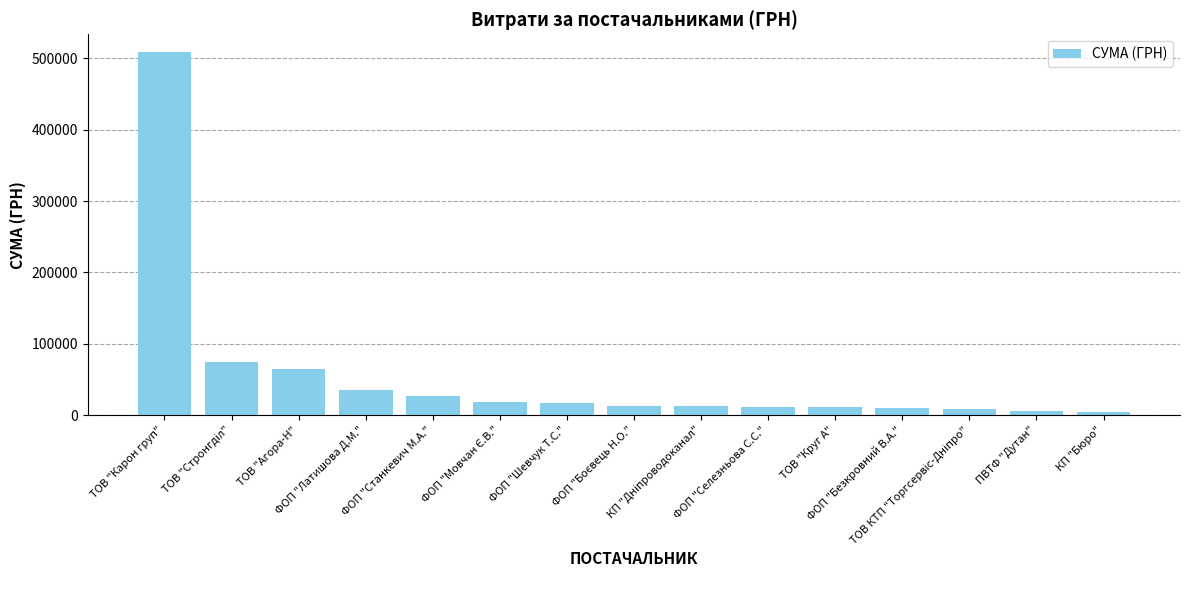

What is the approximate value at ФОП "Латишова Д.М."?

35538.0